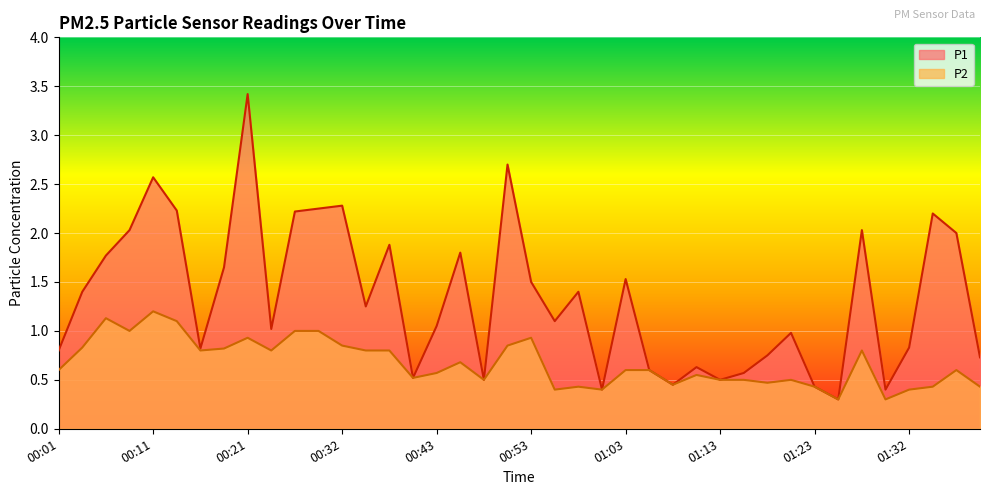

What is the highest value of the P2 series?

1.2